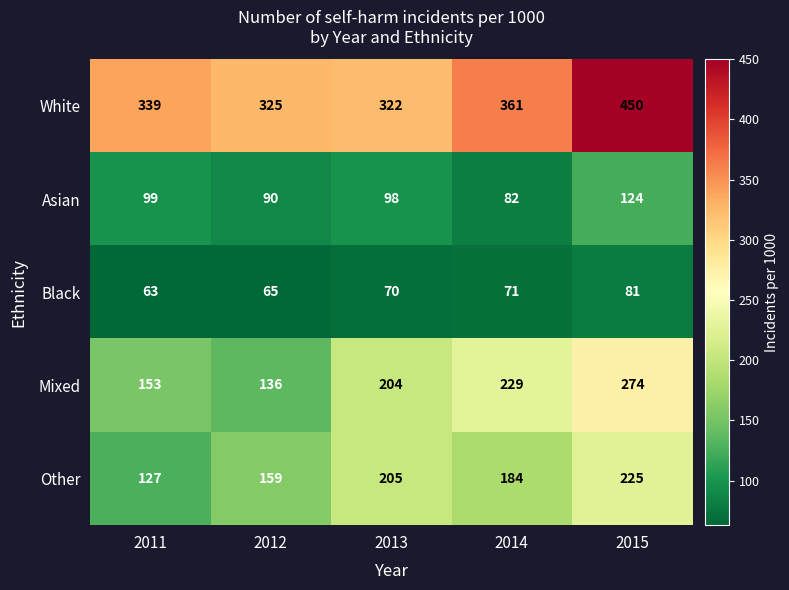

What is the minimum value for Asian?

82